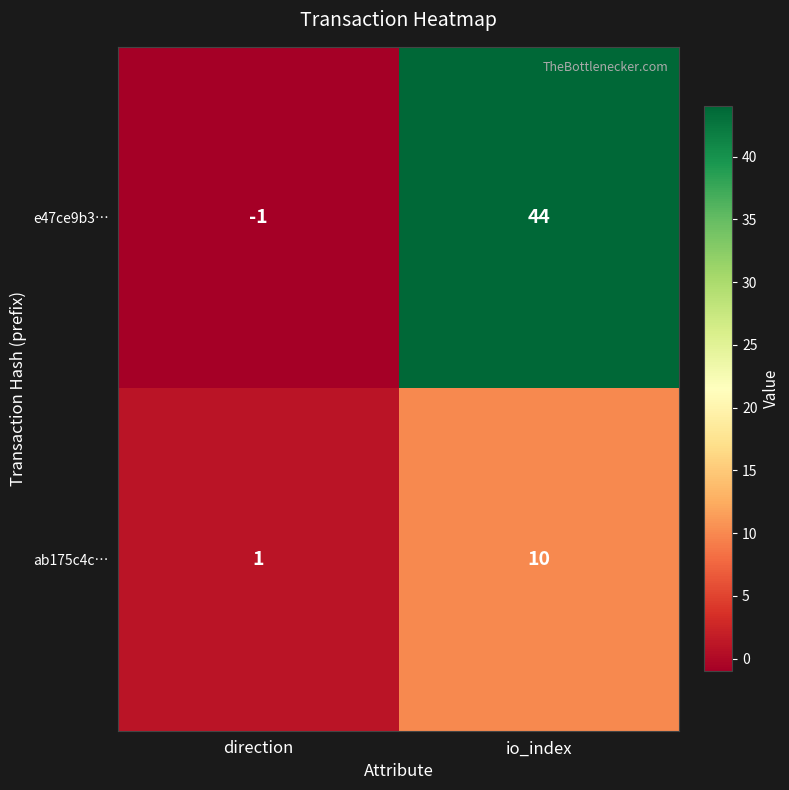

What is the maximum value for ab175c4c…?

10